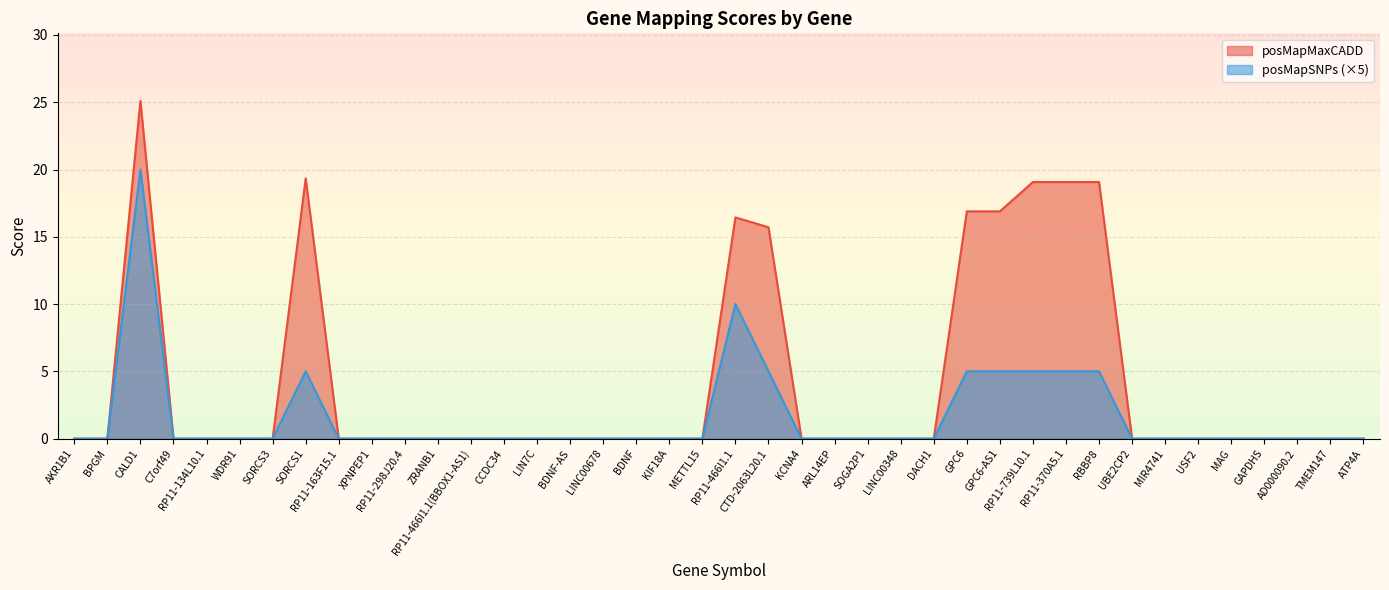

How many positive values does the posMapSNPs series have?

9